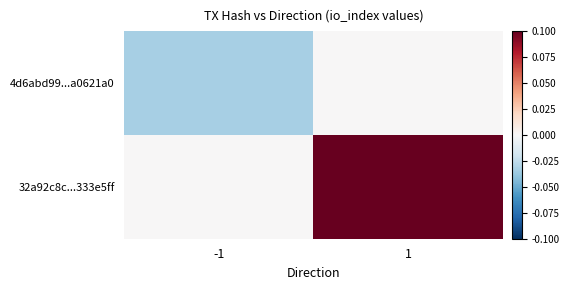

Reading left to right, what are all the values shown in this chart?

4d6abd99...a0621a0: -1=-0.0	1=0.0
32a92c8c...333e5ff: -1=0.0	1=0.1